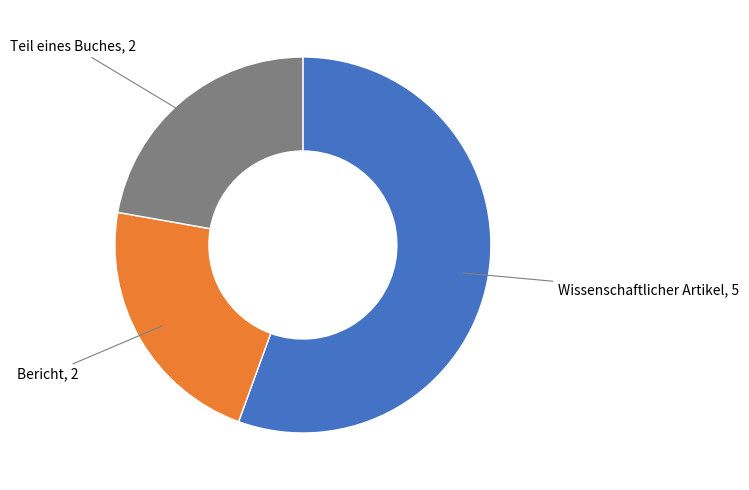

Does any single category account for the majority?

Yes